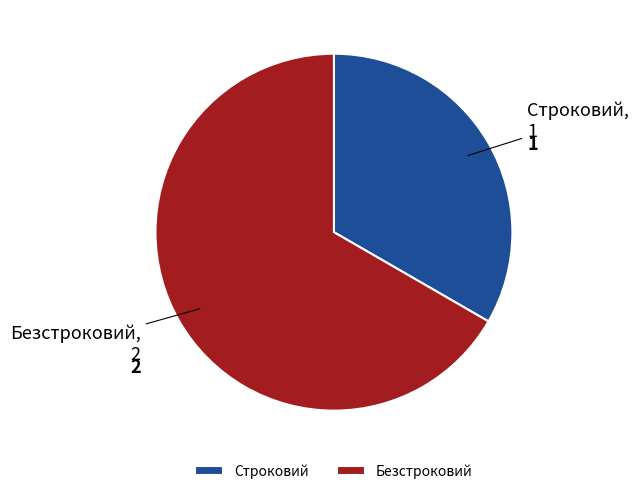

Is Безстроковий the majority of the pie?

Yes